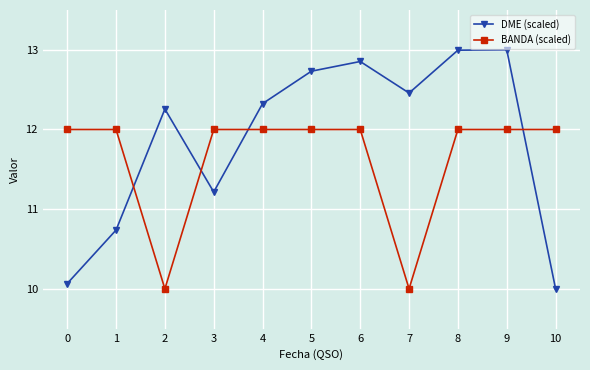

What is the value of the DME (scaled) point at the 6th from the left?

12.7